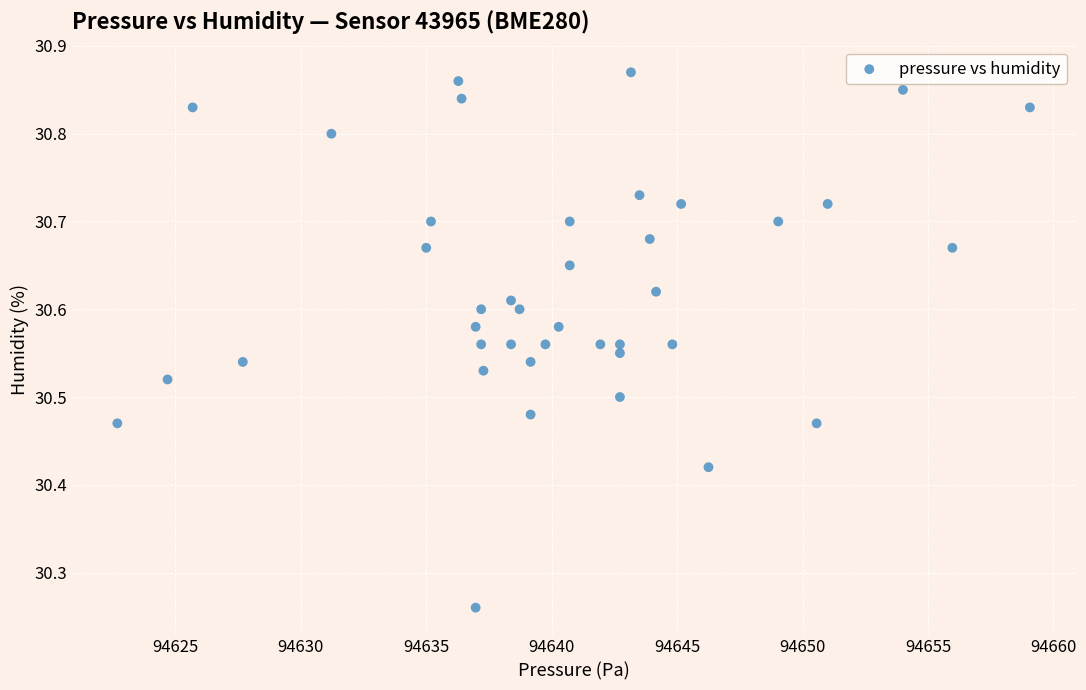

What is the range of Y values (max minus min)?

0.6